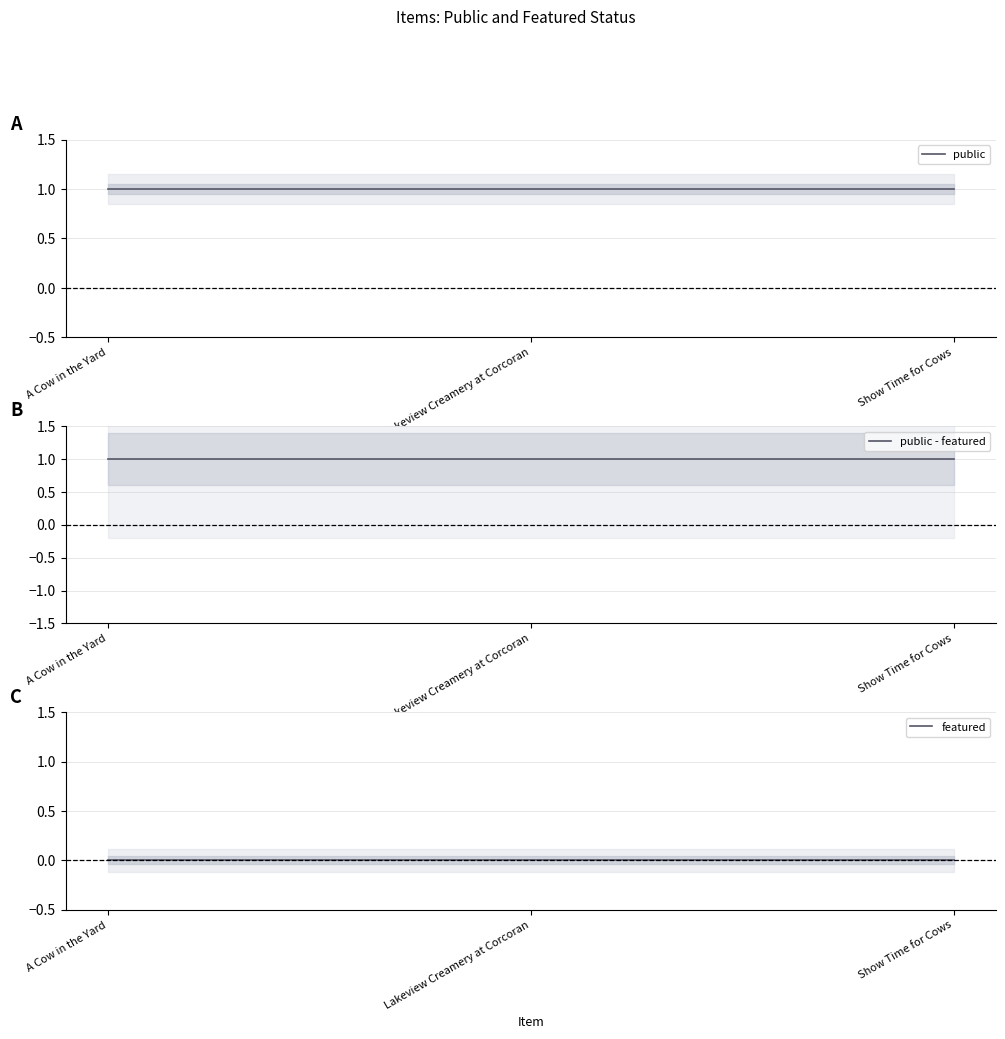

Which has a higher value, Lakeview Creamery at Corcoran or Show Time for Cows?

Lakeview Creamery at Corcoran